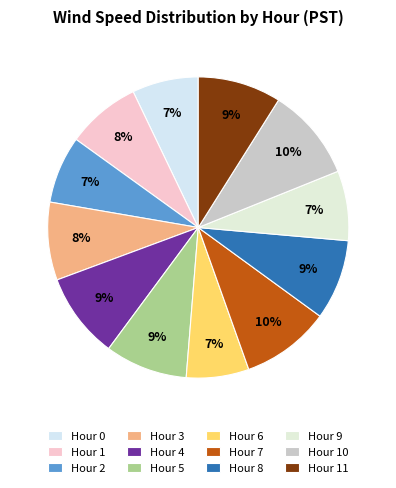

Is Hour 1 the majority of the pie?

No